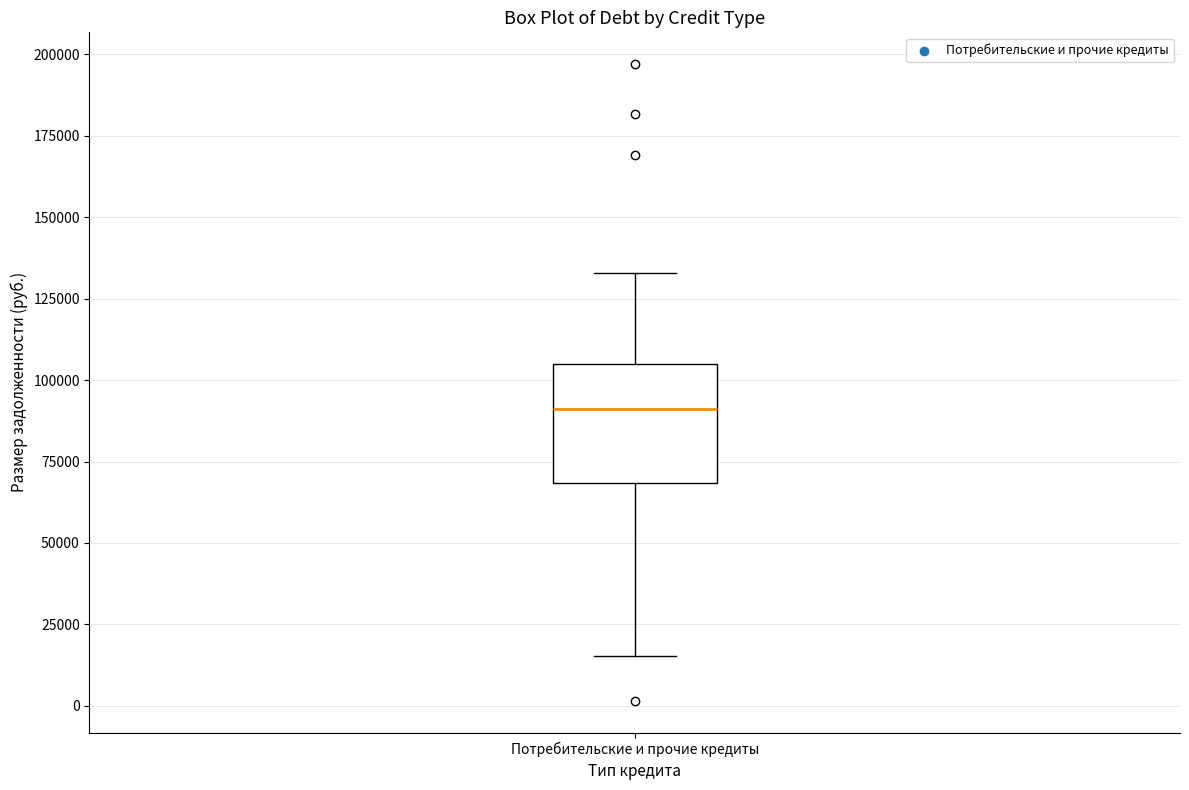

Where is the upper edge of the box for Потребительские и прочие кредиты on the y-axis? The values are not printed on the chart, so give them approximately, as read against the axis.

105000